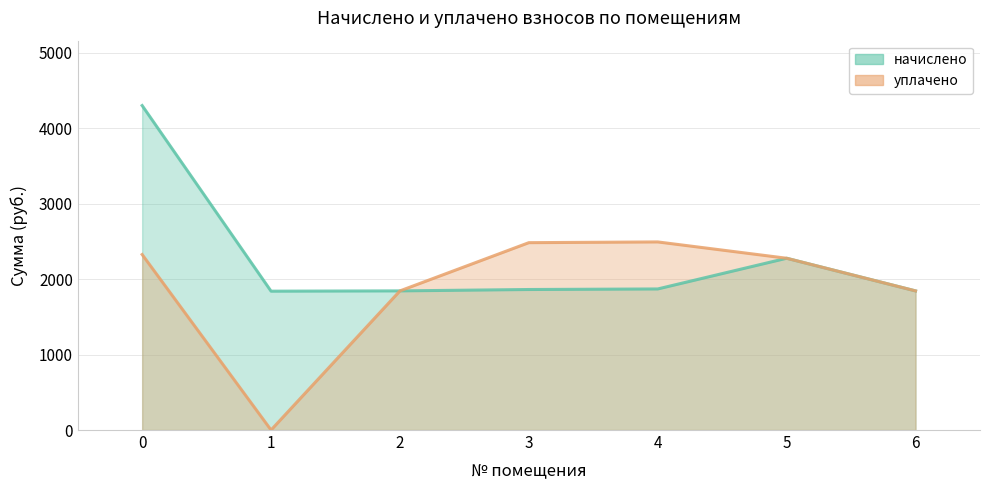

Where is the first local minimum for уплачено?

1